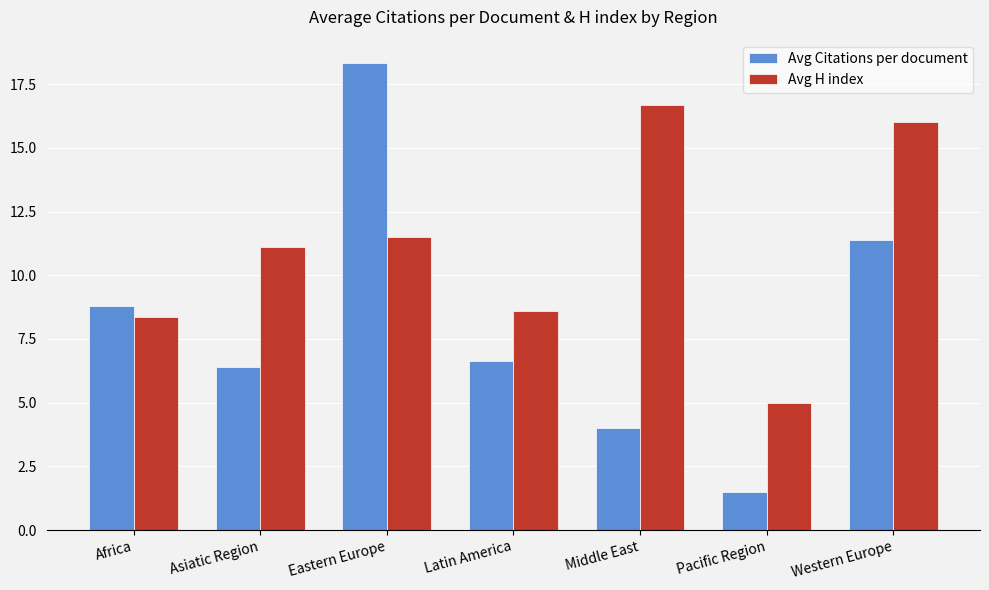

What is the smallest value displayed?

1.5